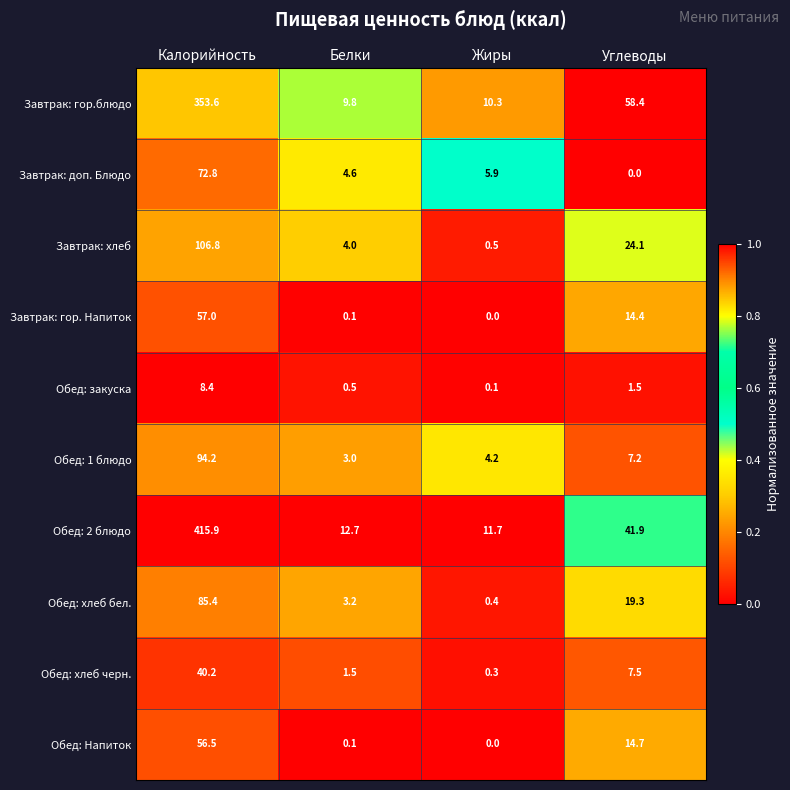

What is the spread (max minus min) of values at Белки?

12.6